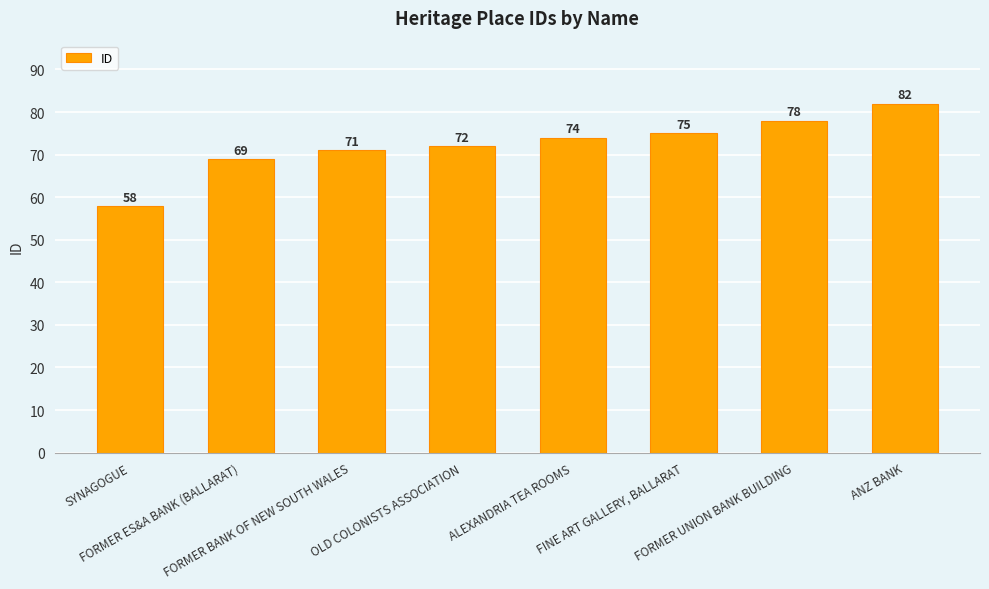

What is the sum of all values?

579